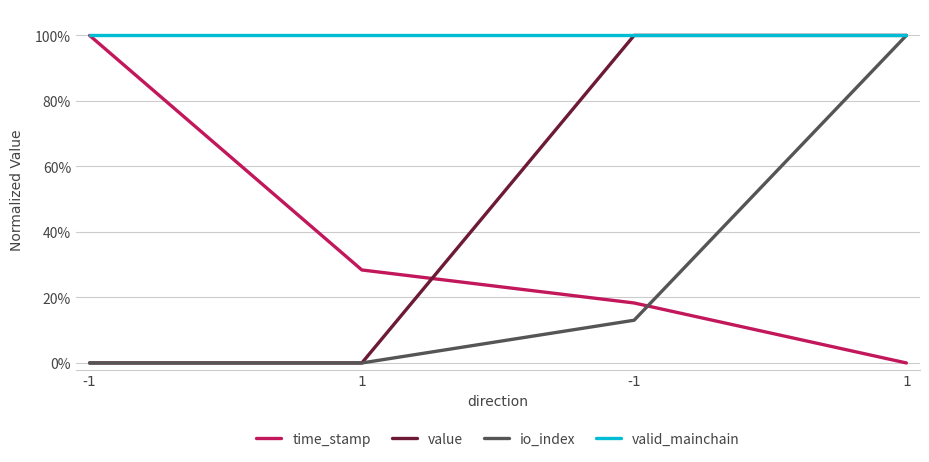

What are all the series names shown in the legend?

time_stamp, value, io_index, valid_mainchain